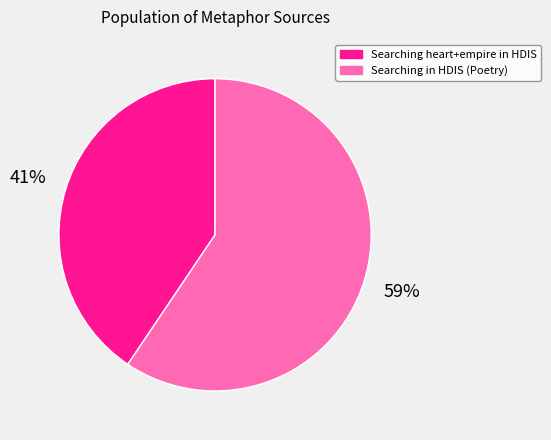

To the nearest percent, what percentage of the pie is Searching heart+empire in HDIS?

41%